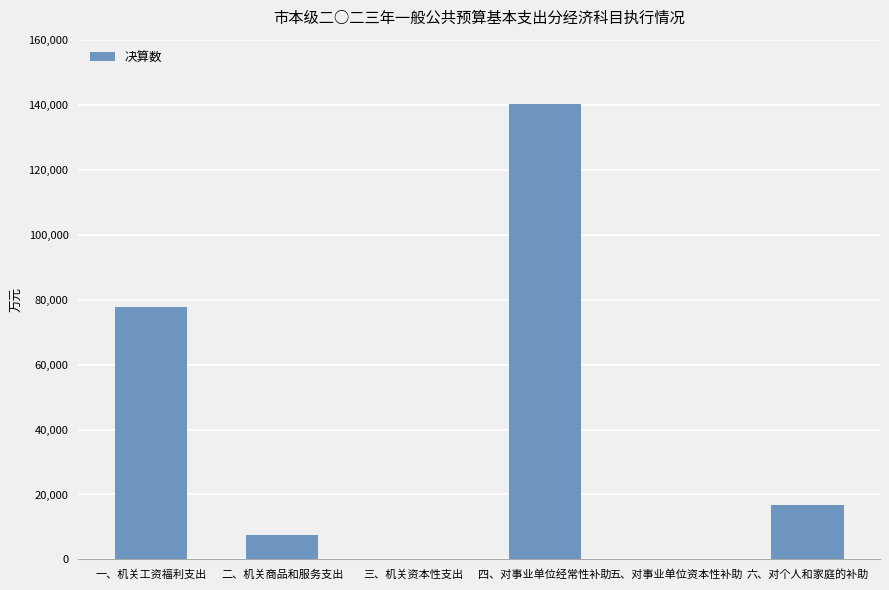

The chart shows a value of 7524 at 二、机关商品和服务支出. True or false?

True